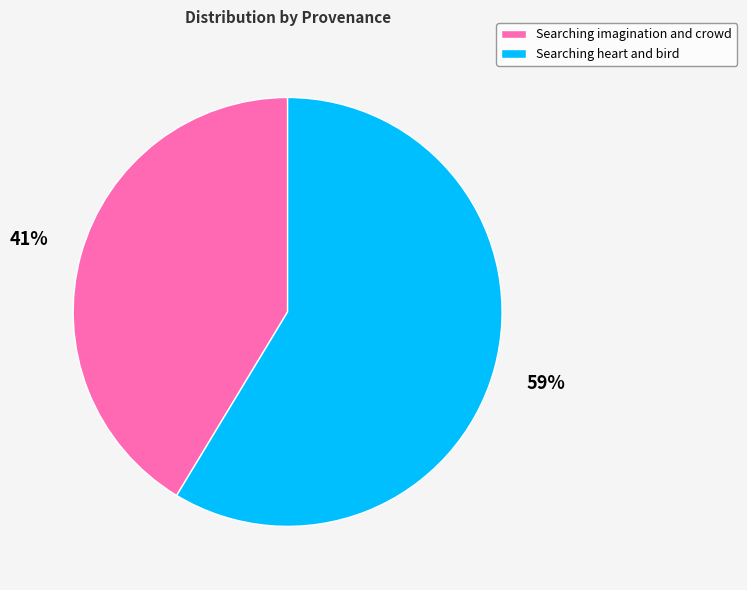

What percentage is the Searching imagination and crowd slice, to the nearest percent?

41%